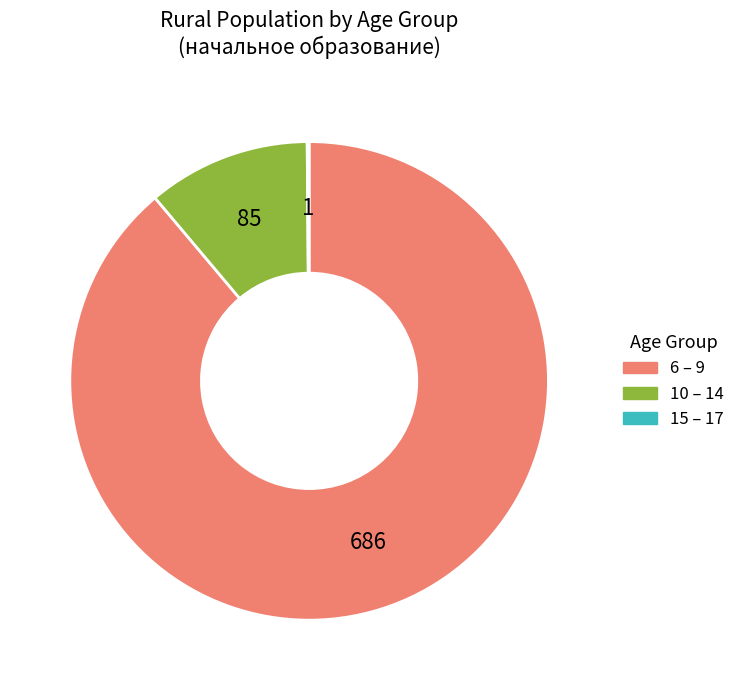

The 10 – 14 slice represents 4% of the pie. True or false?

False